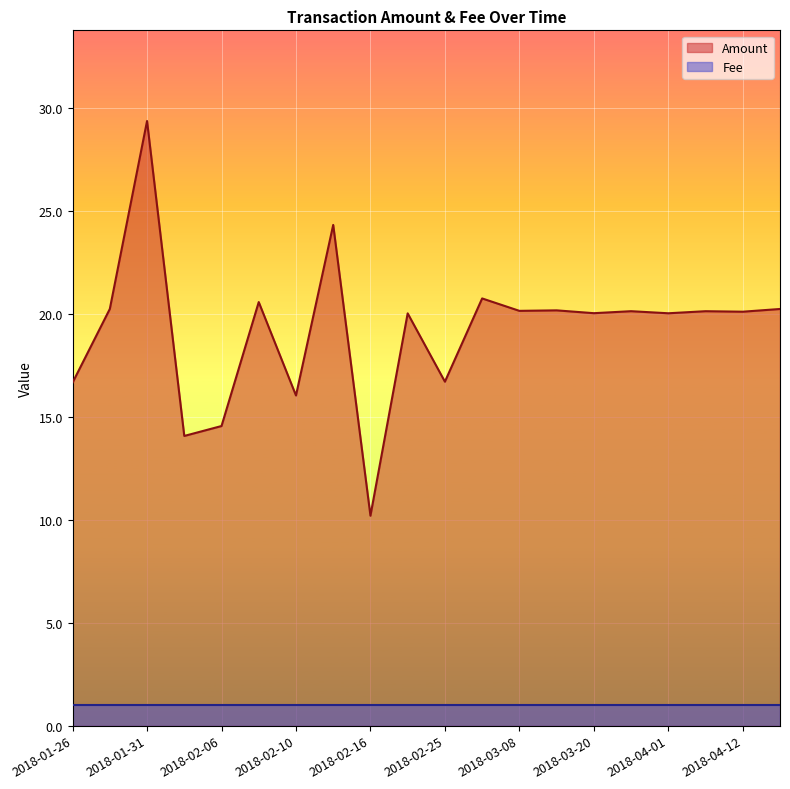

Which category has the lowest value in the Amount series?

2018-02-16